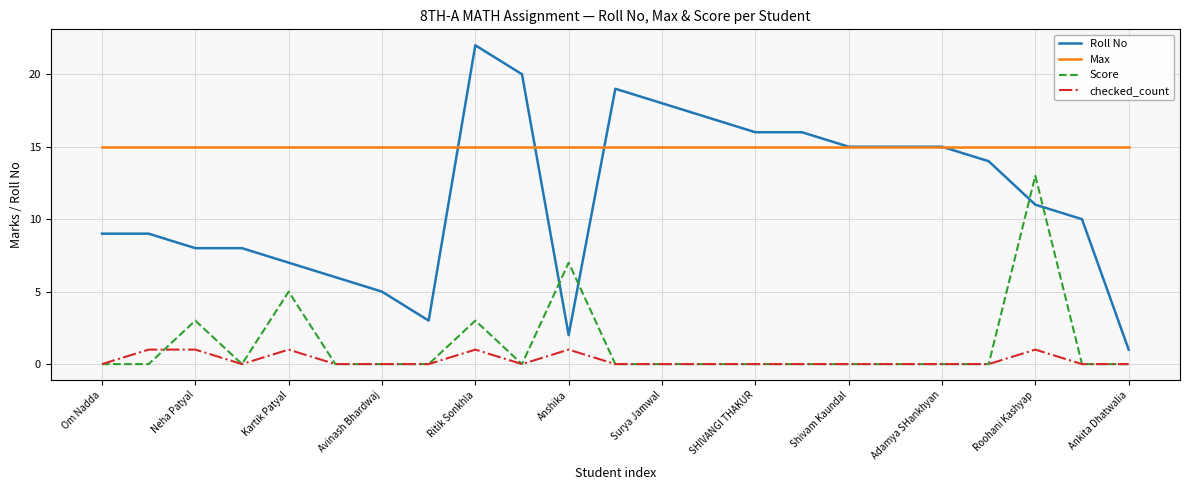

Is this an area chart (filled region under the line)?

No